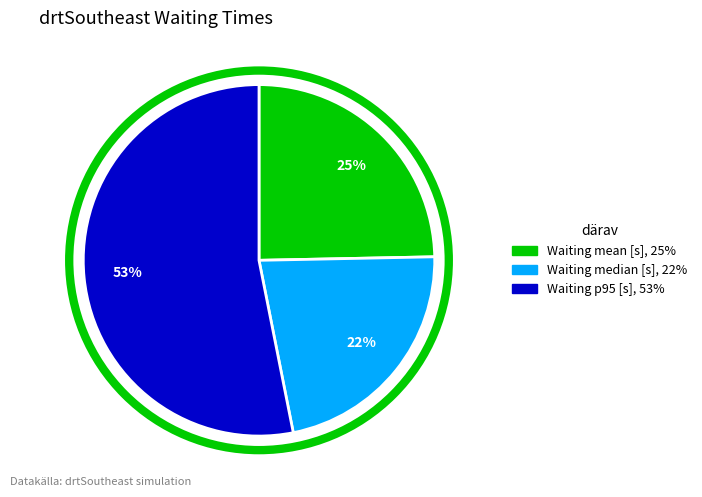

To the nearest percent, what is the average slice percentage?

33%